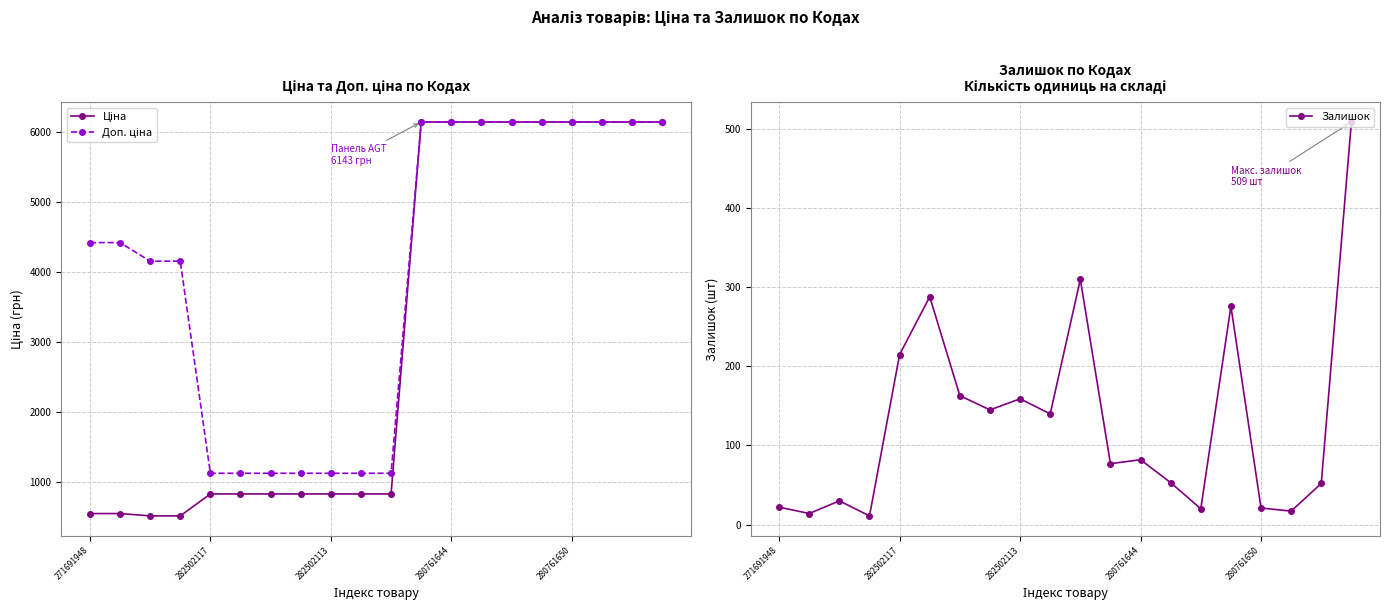

What is the minimum value shown in the chart?

11.0